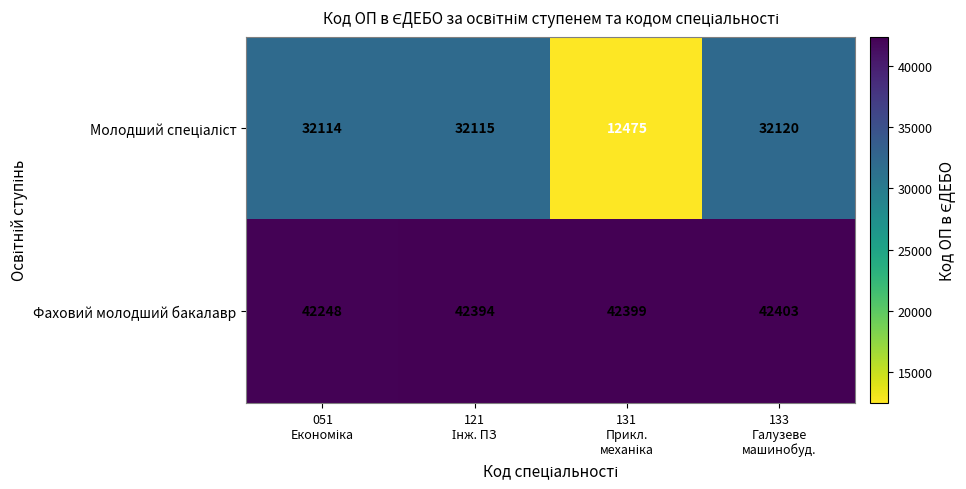

What is the difference between the second highest and second lowest values in the Фаховий молодший бакалавр series?

5